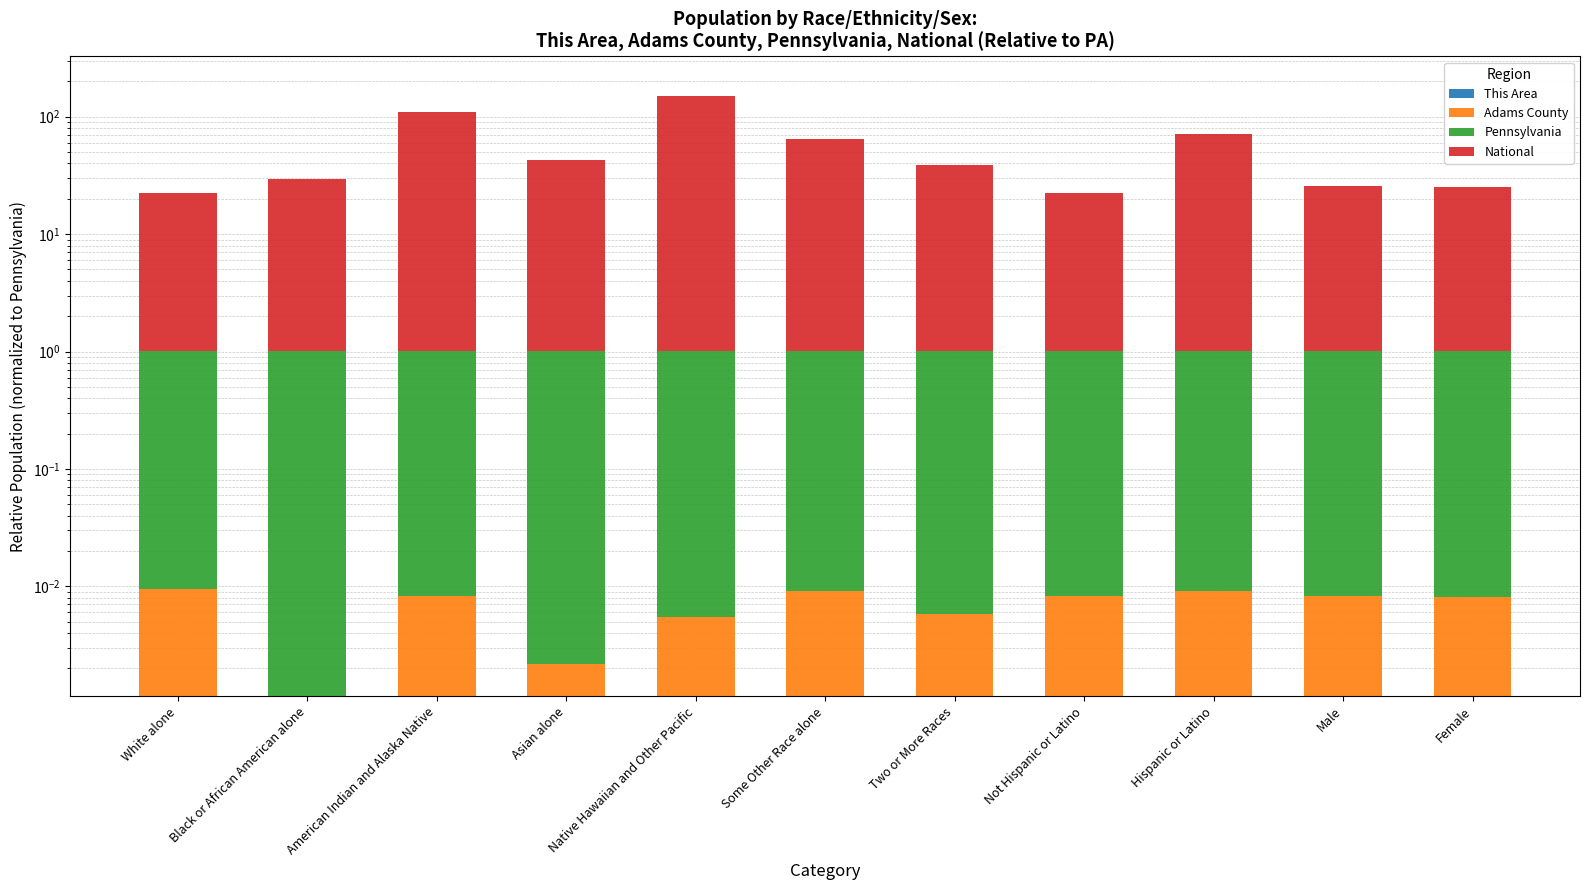

Rank the series at Not Hispanic or Latino from highest to lowest value.

National, Pennsylvania, Adams County, This Area